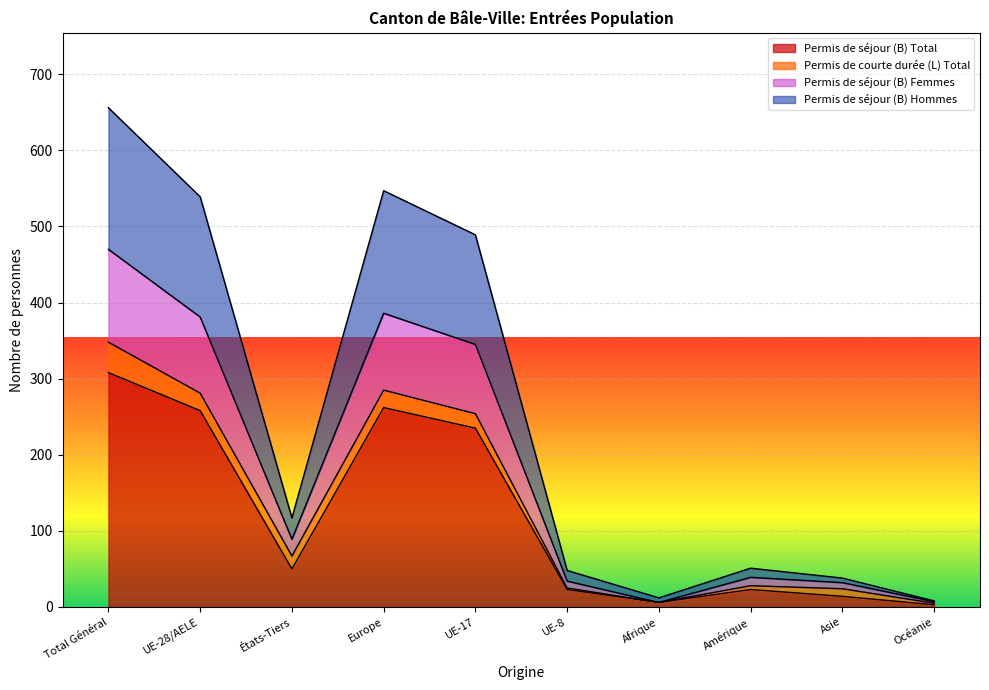

What is the highest value of the Permis de séjour (B) Total series?

308